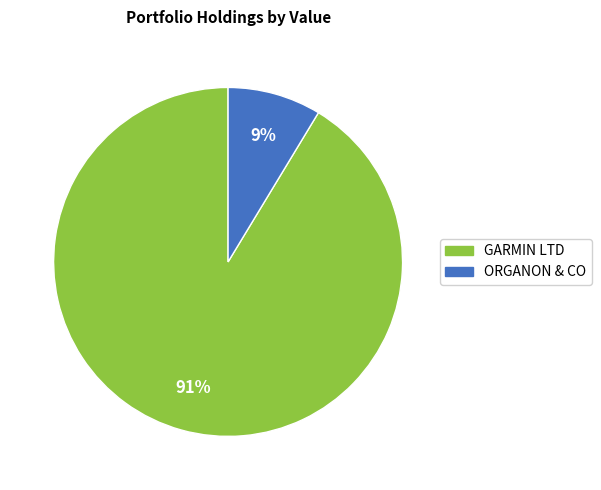

Combined, do ORGANON & CO and GARMIN LTD account for over 50%?

Yes